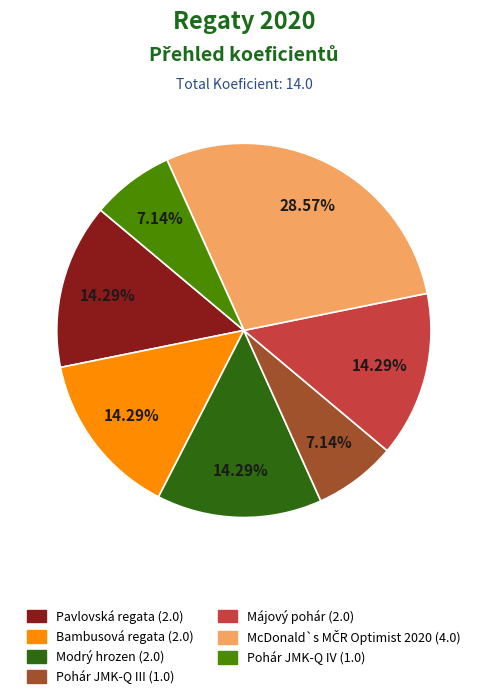

Combined, do Pohár JMK-Q IV and Pohár JMK-Q III account for over 50%?

No